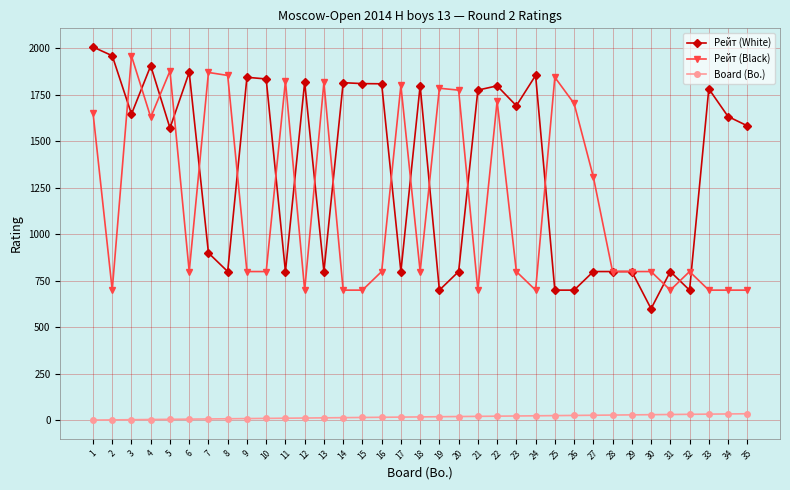

True or false: Board (Bo.) and Рейт (Black) intersect in this chart.

False